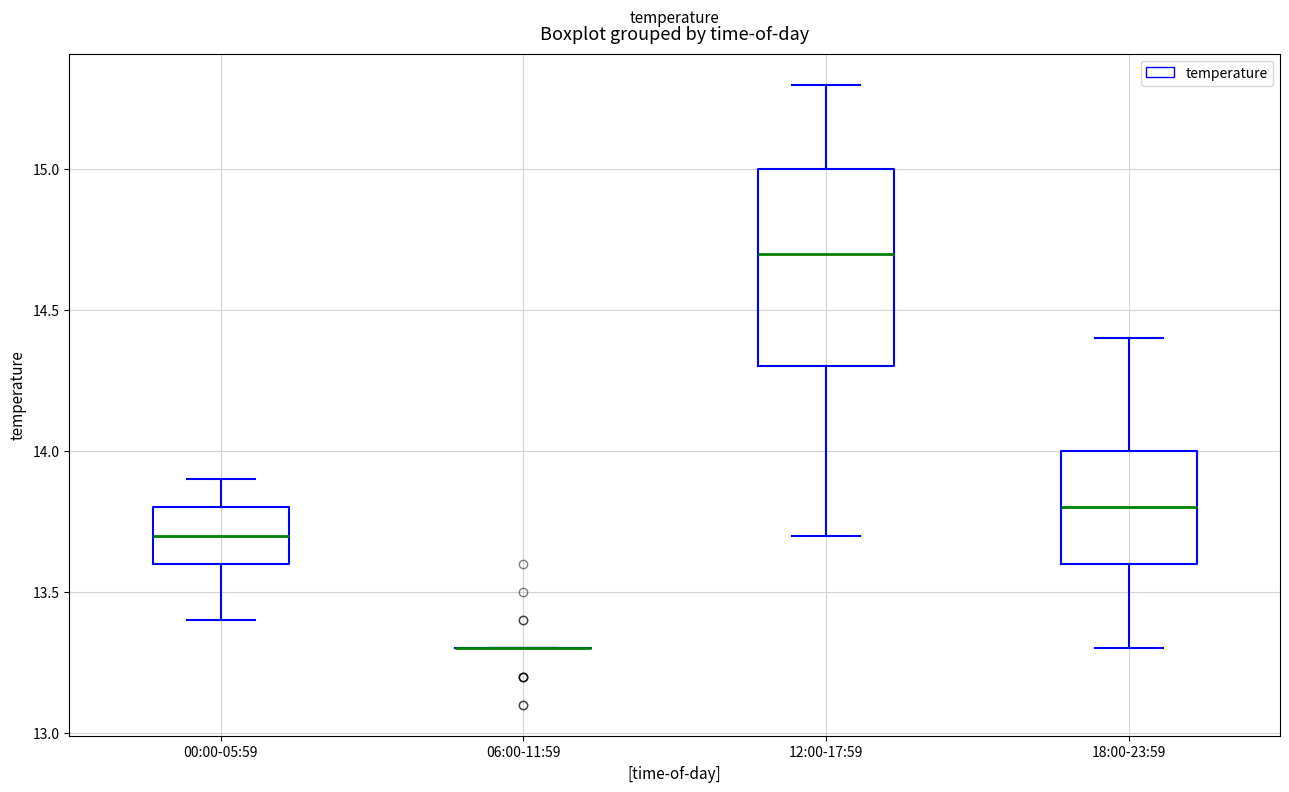

Where does the median line of the box for 18:00-23:59 sit on the y-axis? The values are not printed on the chart, so give them approximately, as read against the axis.

13.8